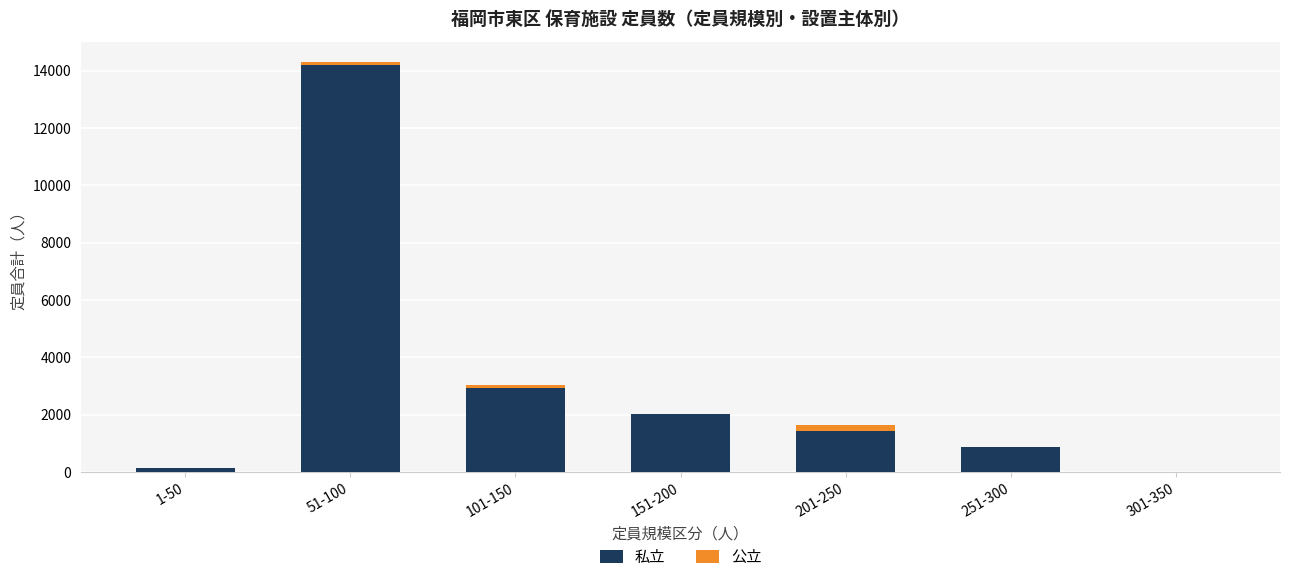

Count the number of data series in this chart.

2